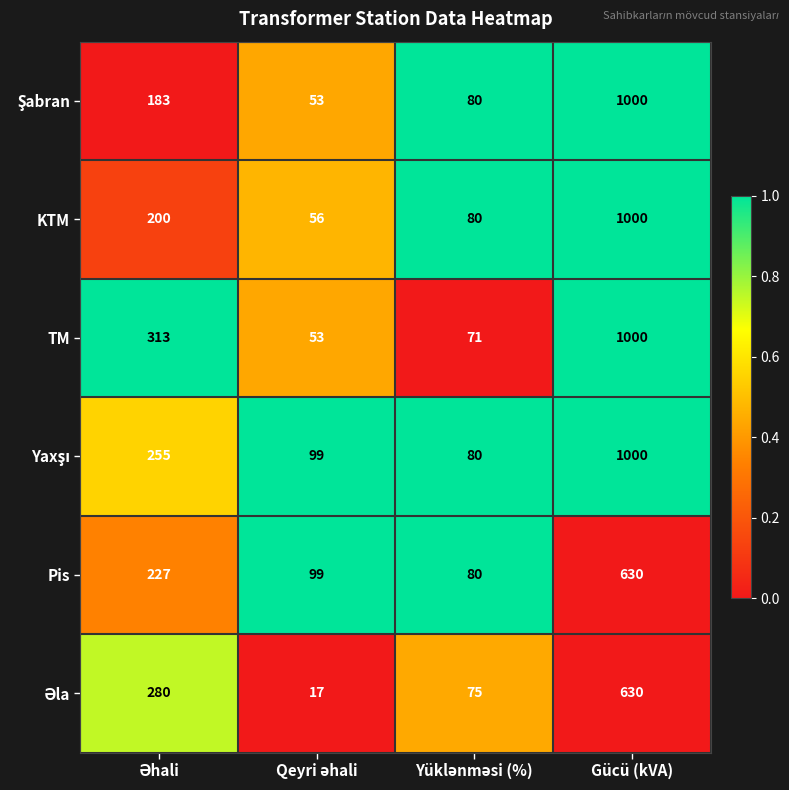

What is the approximate value of KTM at Gücü (kVA), to the nearest 50?

1000